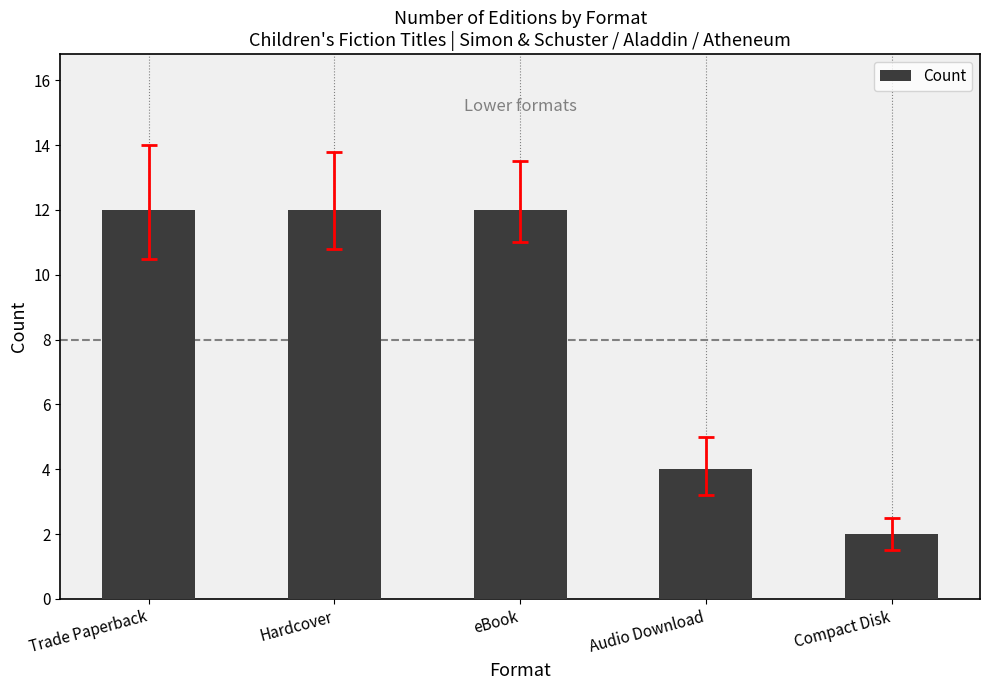

What is the difference between the maximum and minimum values?

10